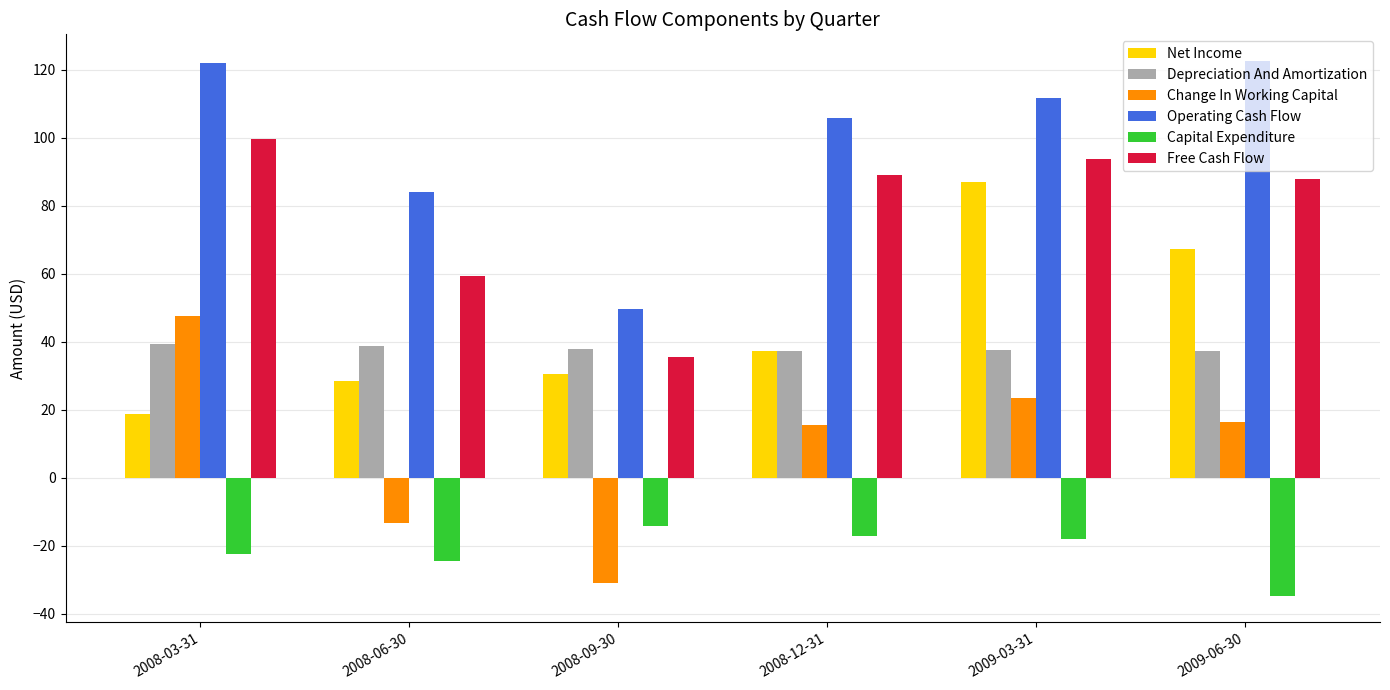

The value of Free Cash Flow at 2008-03-31 is 55.7. True or false?

False